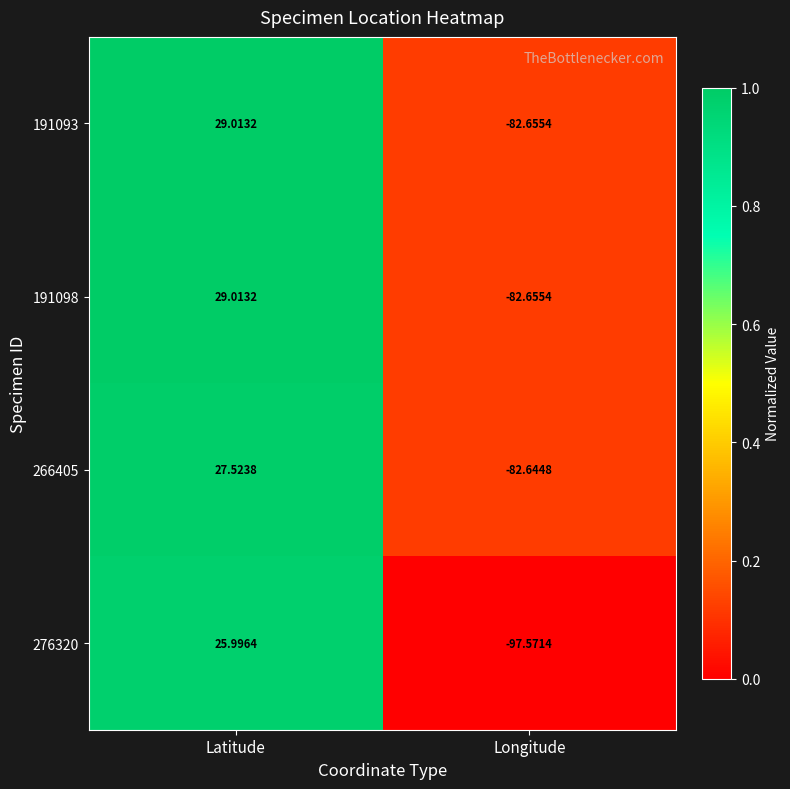

Which category has the highest value across all series?

Latitude